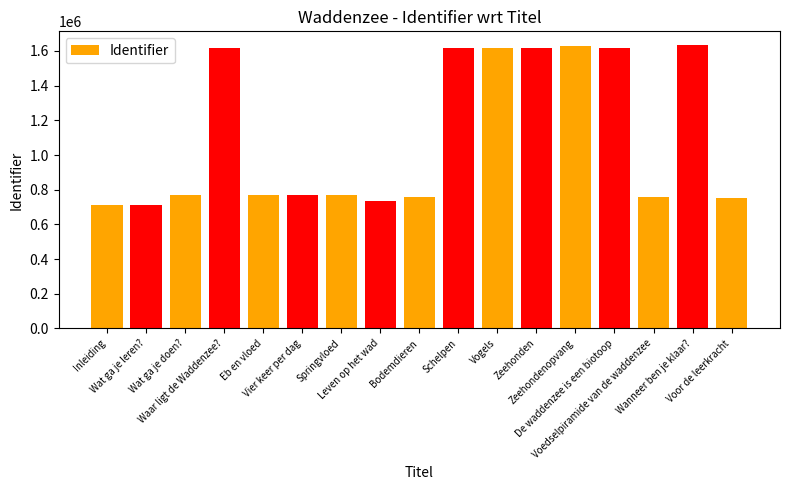

True or false: the data shows 734473 at Leven op het wad.

True